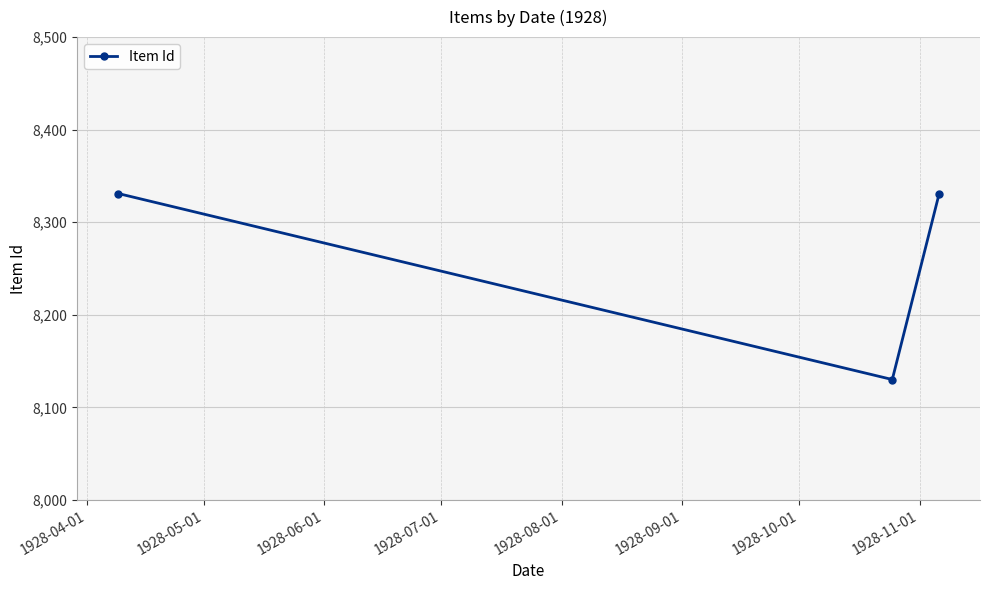

What is the value of the 2nd point from the left?

8130